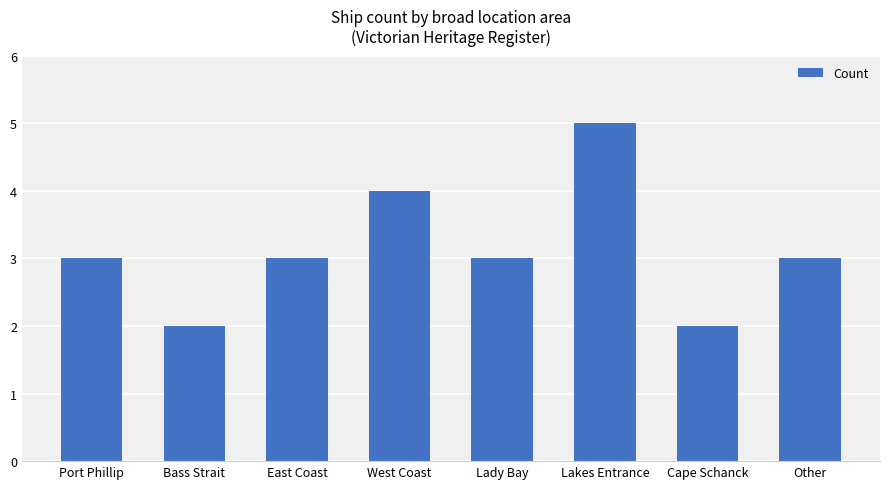

Count the number of categories in the chart.

8